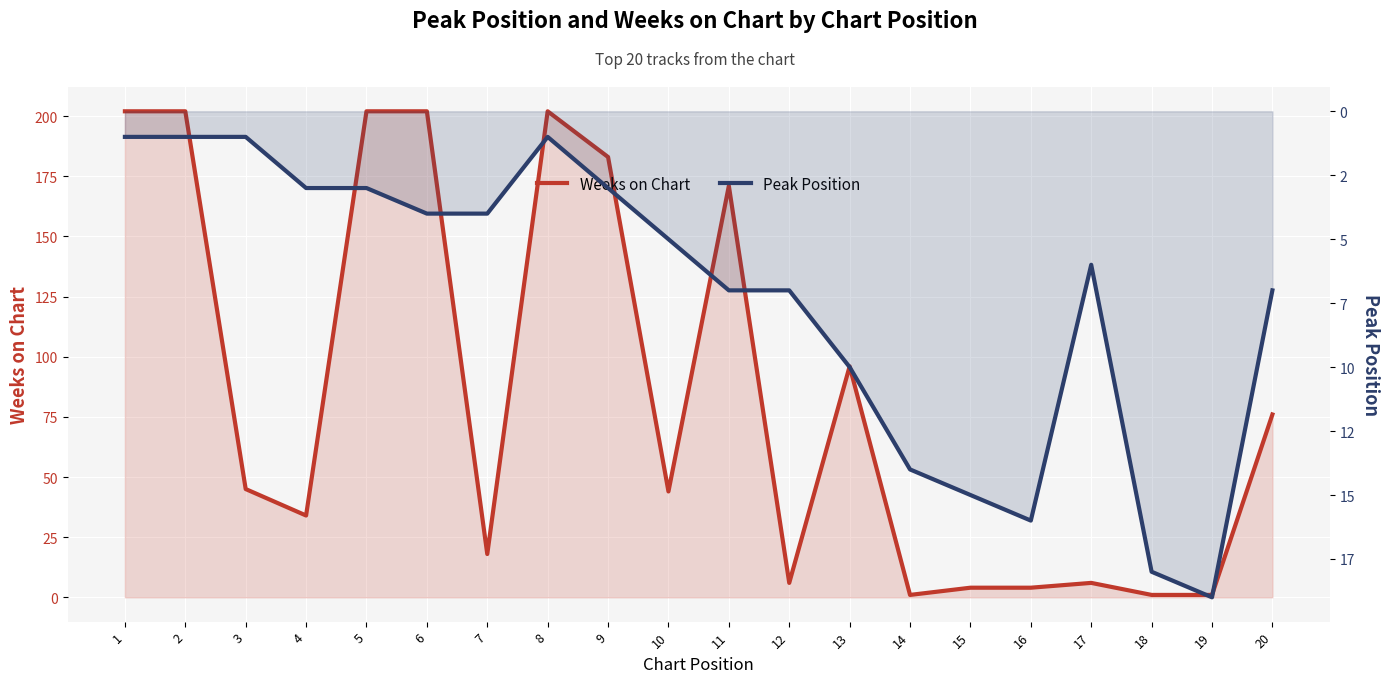

At which label does Weeks on Chart reach its minimum?

14